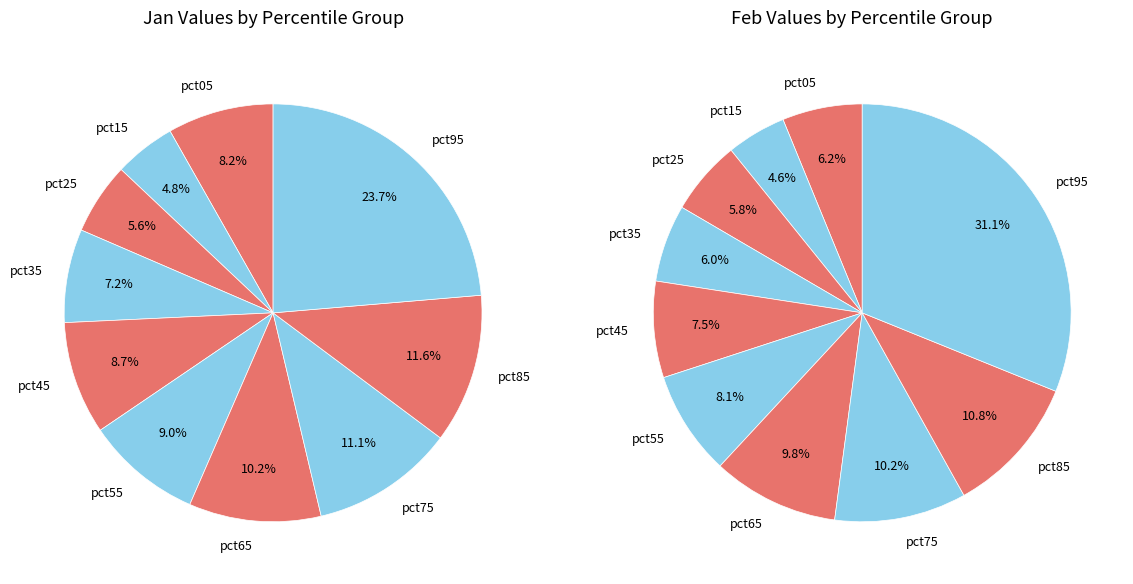

To the nearest percent, what is the average slice percentage?

10%